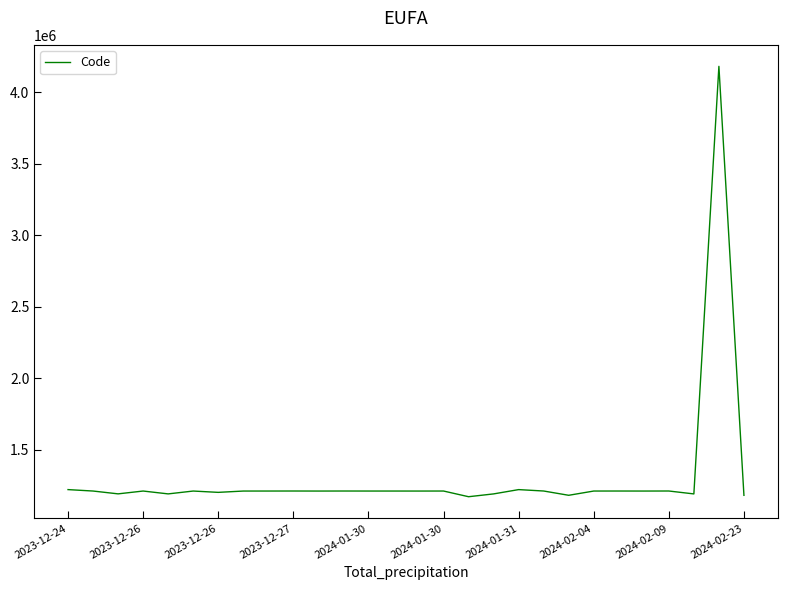

What is the minimum value shown in the chart?

1170461